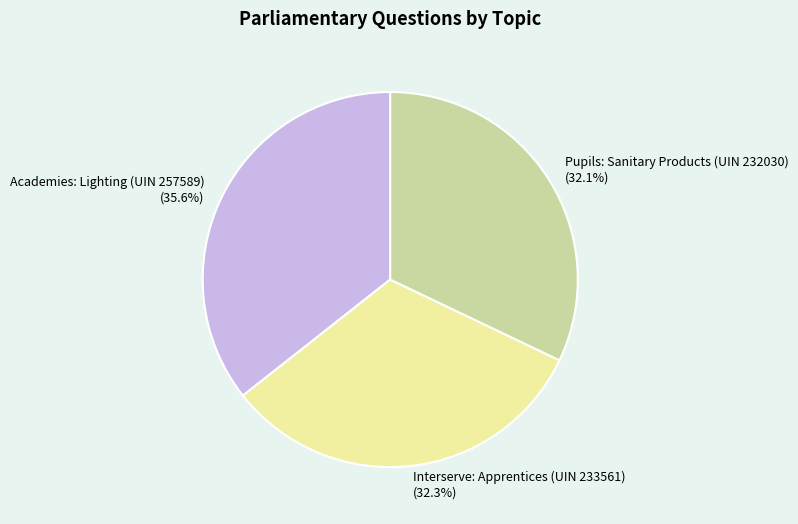

To the nearest percent, what is the combined percentage of Academies: Lighting (UIN 257589) and Pupils: Sanitary Products (UIN 232030)?

68%